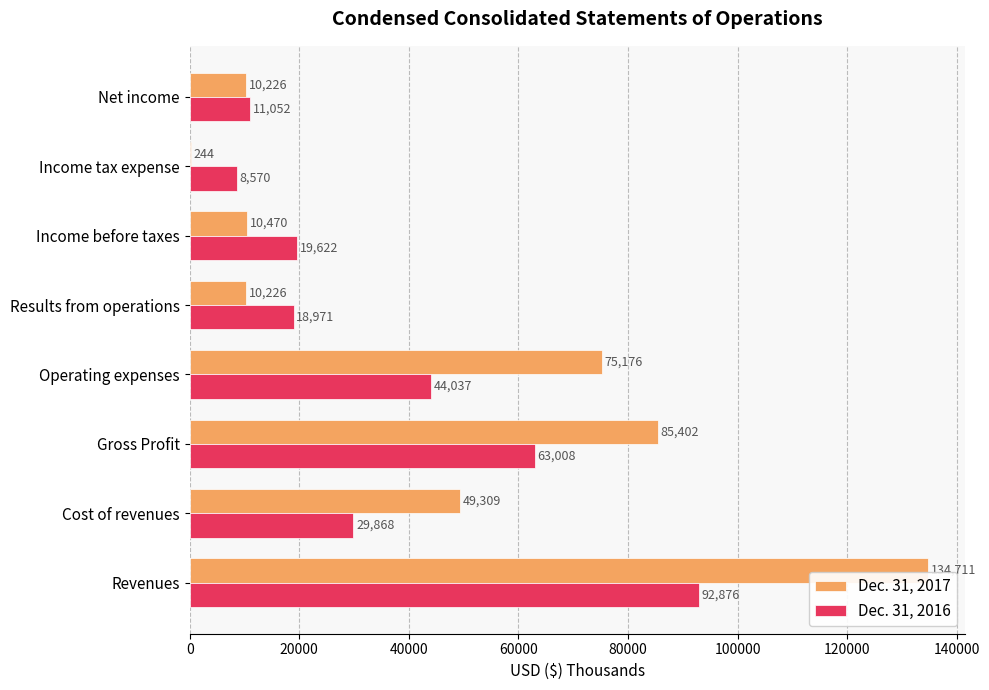

What is the sum of all Dec. 31, 2016 values?

288004